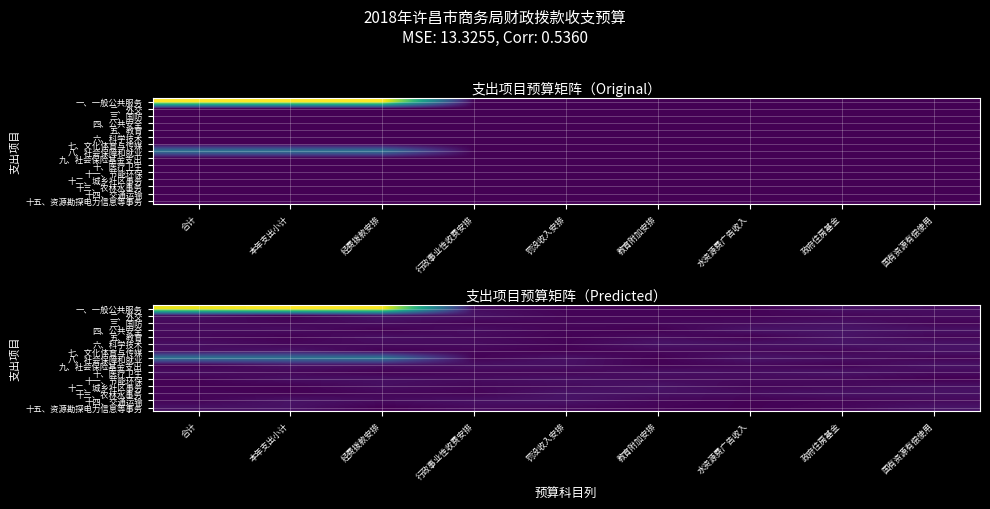

At how many categories does at least one series exceed 85570?

3